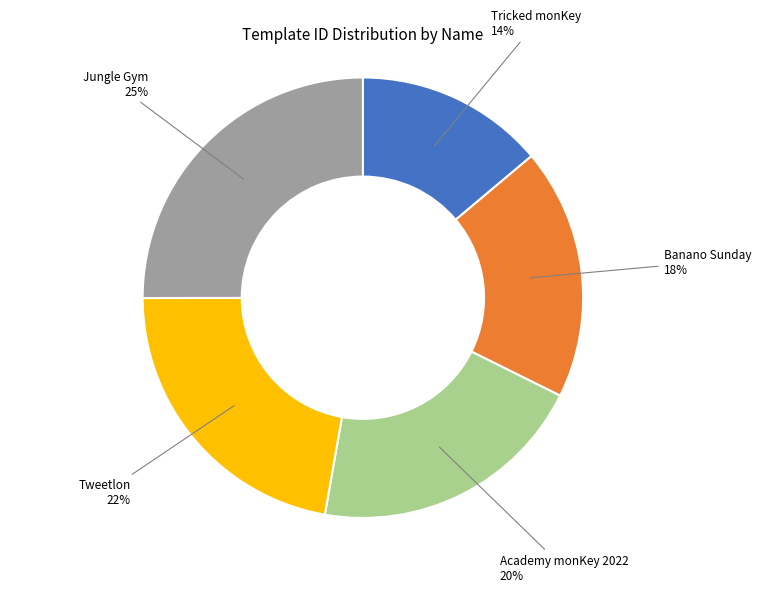

To the nearest percent, what is the difference between the largest and smallest slice percentages?

11%